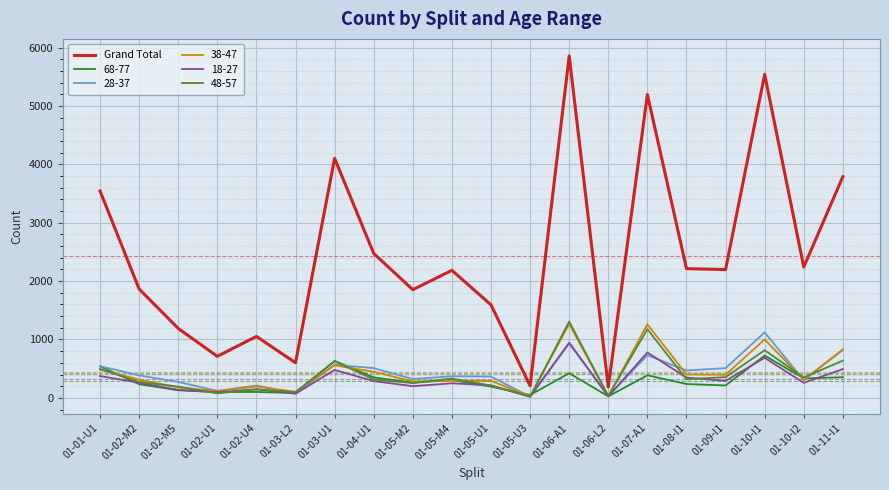

Which series has the widest spread of values?

Grand Total